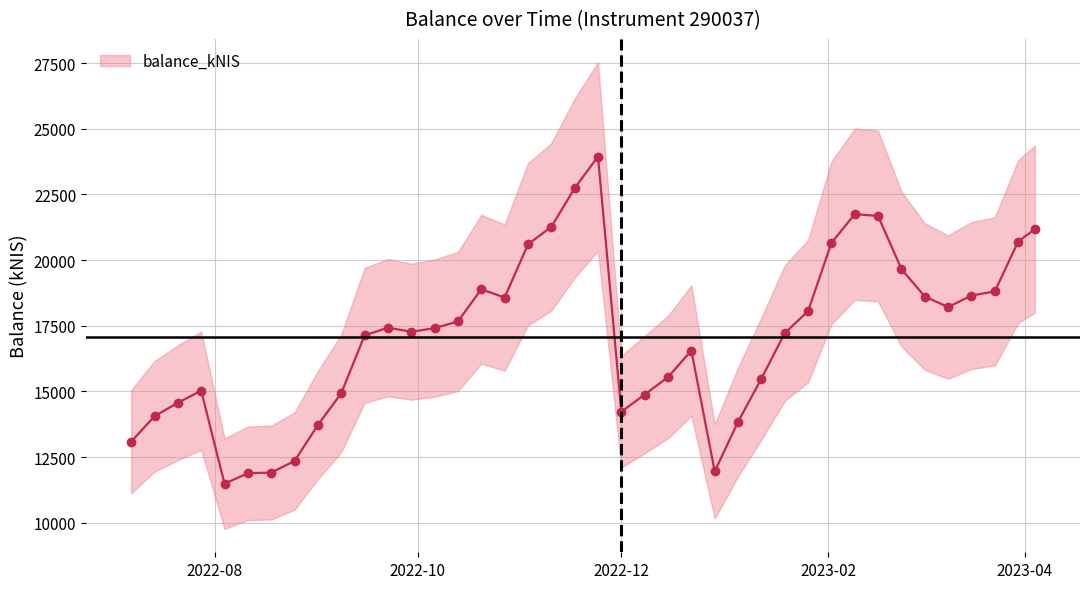

How many interior local valleys (lower than both neighbors) does the data have?

6